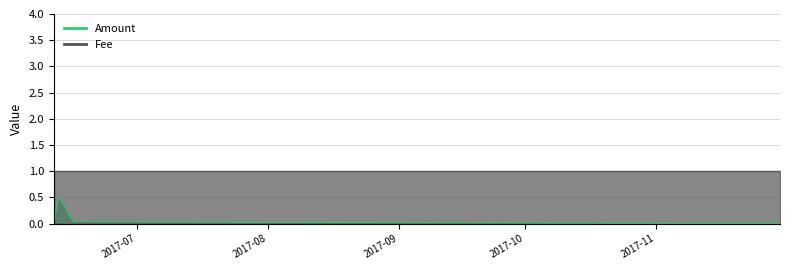

True or false: Amount has a value of 0.5 at 2017-06-14 04:58:14.

False